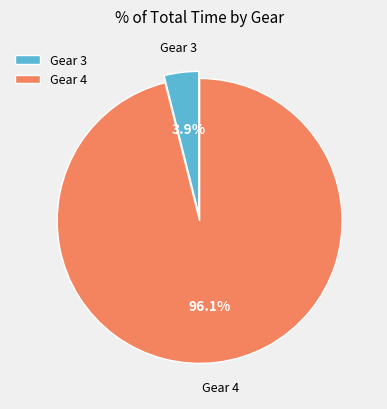

Which slice is the largest?

Gear 4